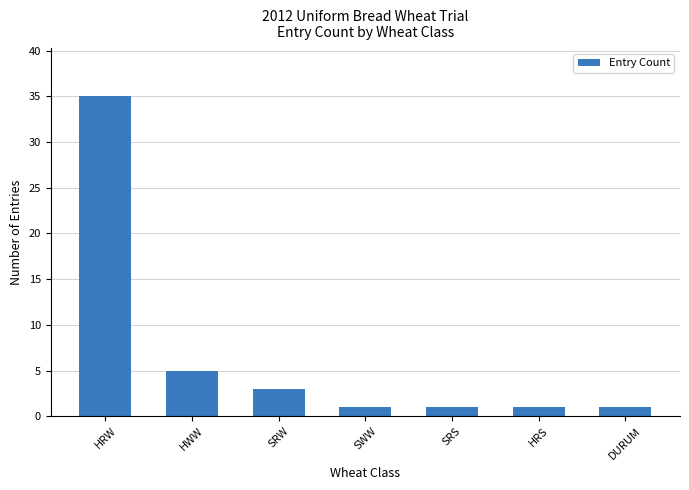

Reading left to right, list all the values displayed in this chart.

HRW=35	HWW=5	SRW=3	SWW=1	SRS=1	HRS=1	DURUM=1